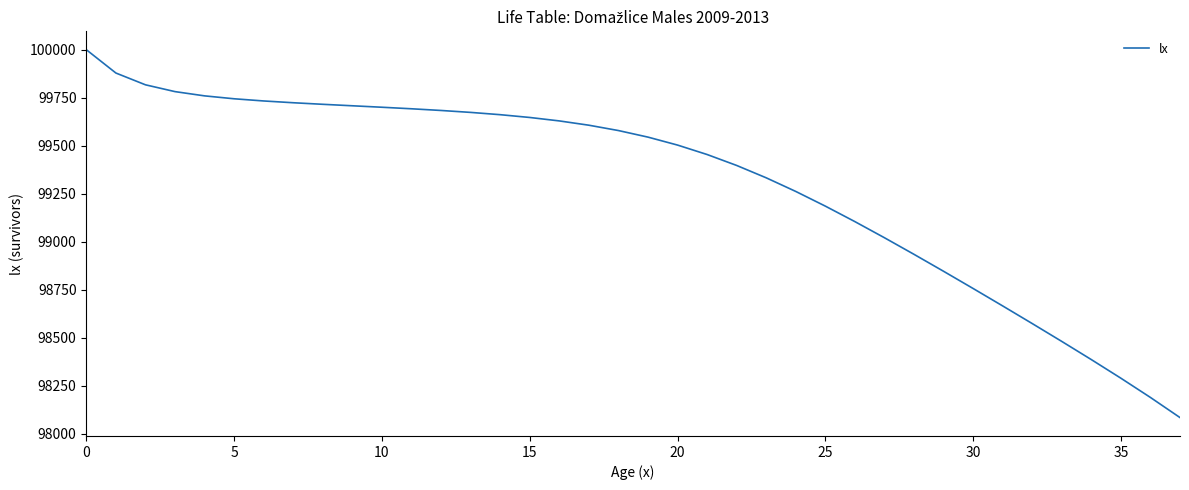

What is the maximum value shown in the chart?

100000.0